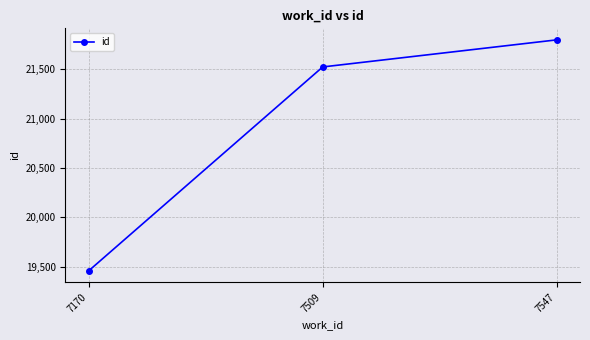

At which category does the chart reach its peak across all series?

7547